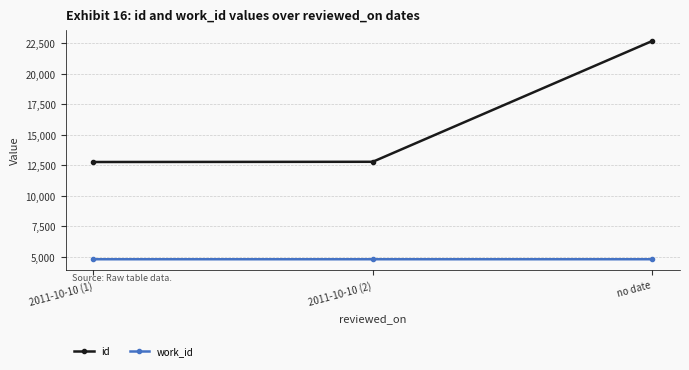

What is the label of the 2nd point from the right?

2011-10-10 (2)